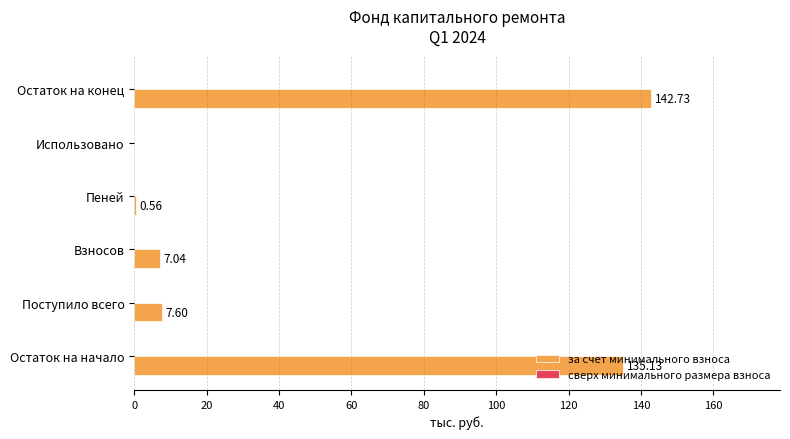

Which label corresponds to the largest value in the chart?

Остаток на конец